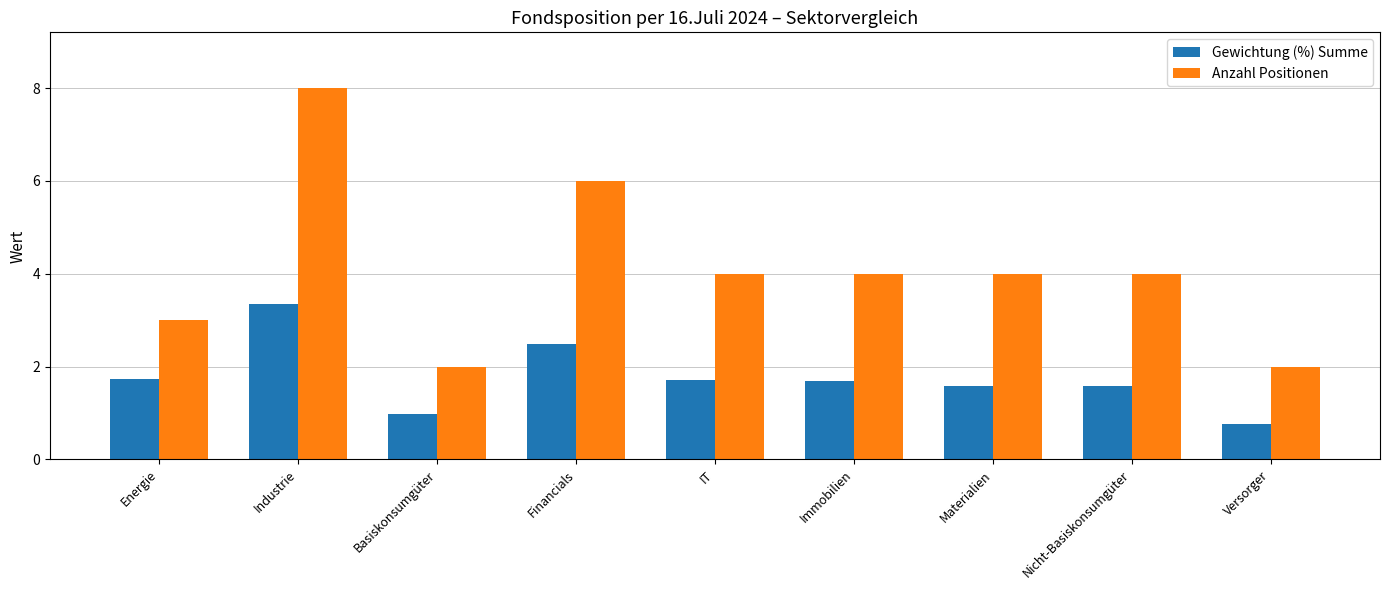

List the series in order of their peak value, lowest first.

Gewichtung (%) Summe, Anzahl Positionen